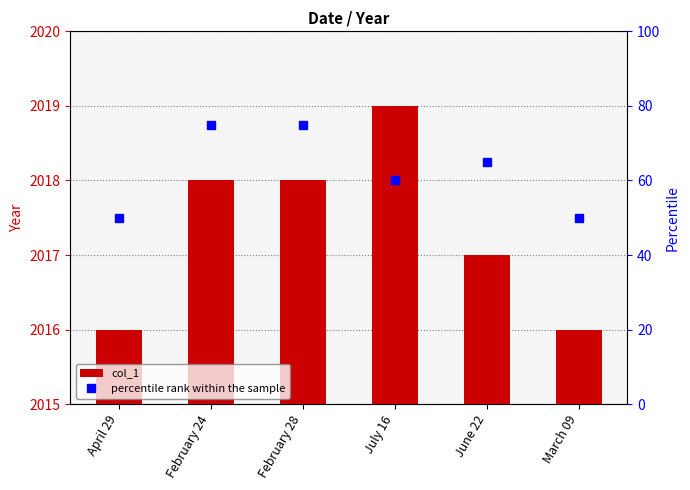

What is the difference between the second highest and second lowest values in the percentile rank within the sample series?

25